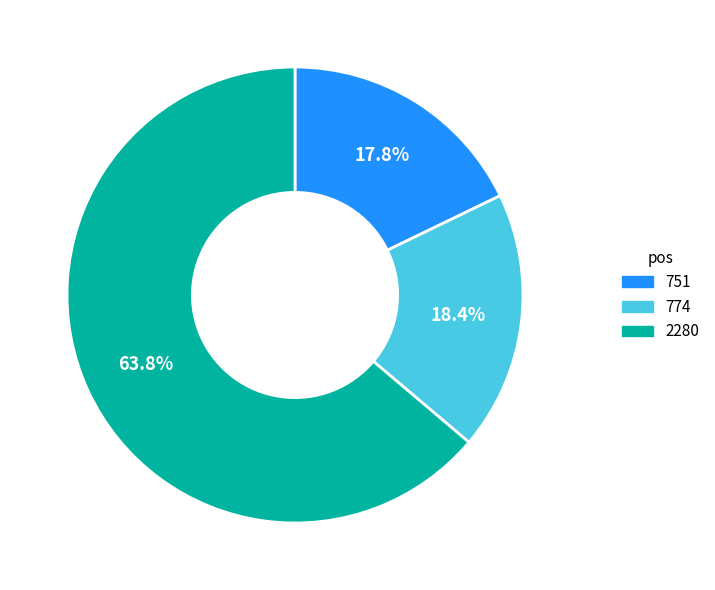

The 751 slice represents 18% of the pie. True or false?

True